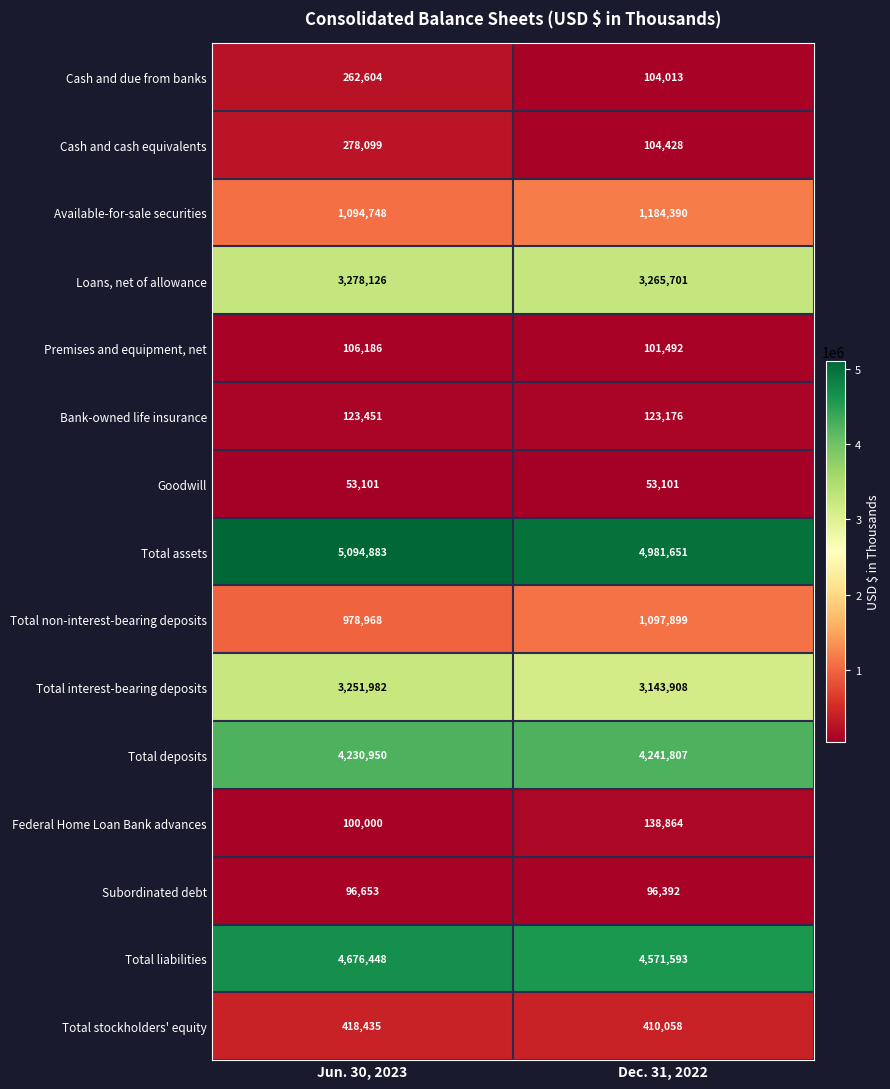

At which label is Bank-owned life insurance closest to 123313?

Dec. 31, 2022